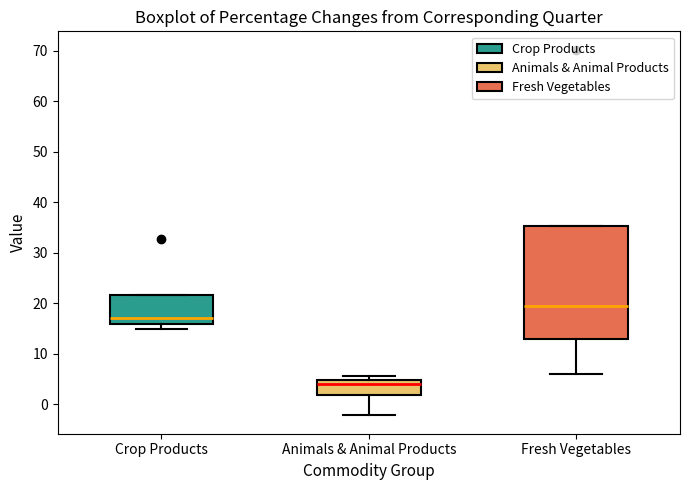

Reading left to right, read every box against the y-axis: the position of its median line, the range the box covers, and the ends of its whiskers. The values are not printed on the chart, so give them approximately, as read against the axis.

Crop Products: median 17, box 16 to 22, whiskers 15 to 22
Animals & Animal Products: median 4, box 2 to 5, whiskers -2 to 6
Fresh Vegetables: median 19, box 13 to 35, whiskers 6 to 35